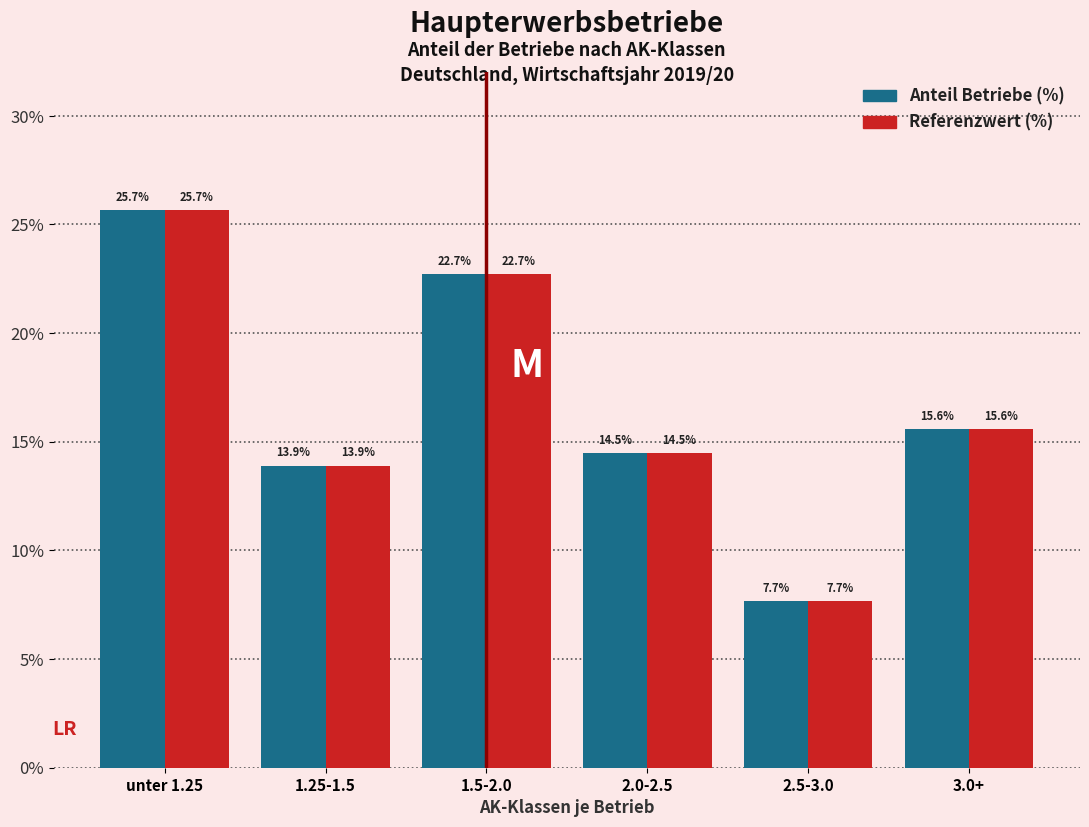

Reading left to right, what are all the values shown in this chart?

Anteil Betriebe (%): unter 1.25=25.7	1.25-1.5=13.9	1.5-2.0=22.7	2.0-2.5=14.5	2.5-3.0=7.7	3.0+=15.6
Referenzwert (%): unter 1.25=25.7	1.25-1.5=13.9	1.5-2.0=22.7	2.0-2.5=14.5	2.5-3.0=7.7	3.0+=15.6